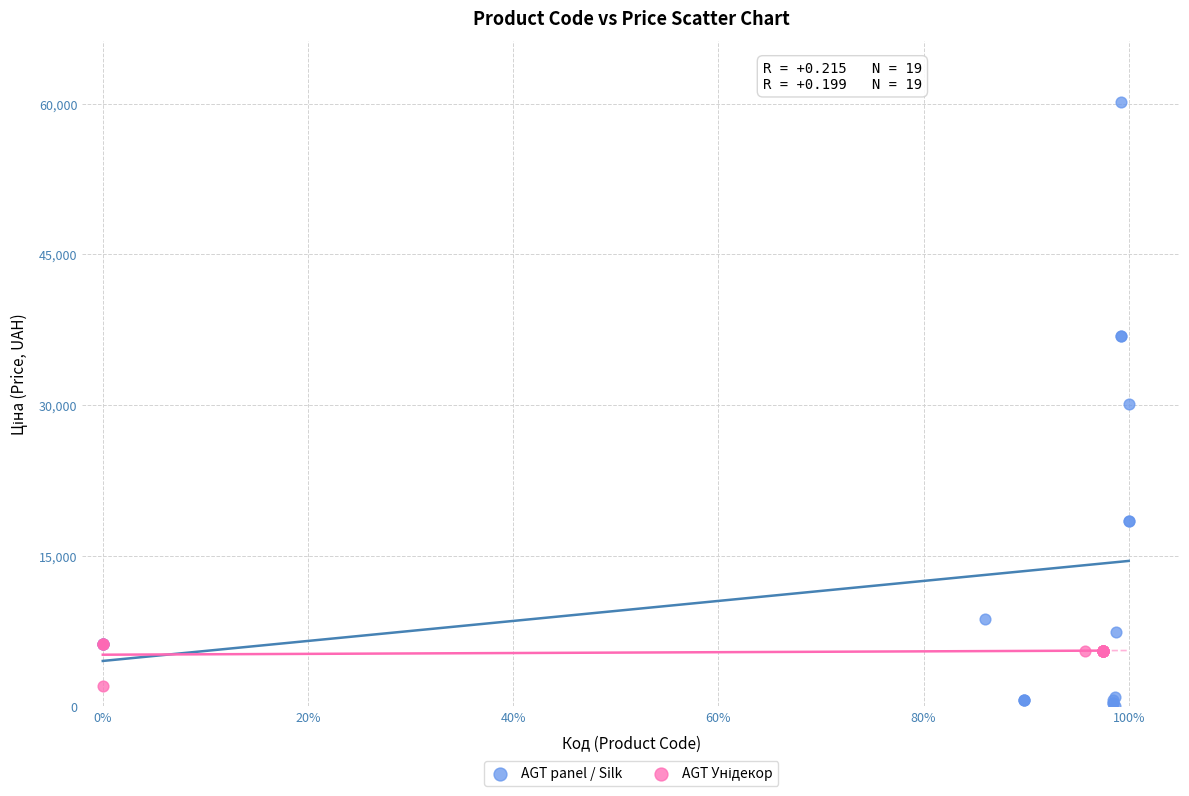

Which series contains the lowest Y value?

AGT panel / Silk